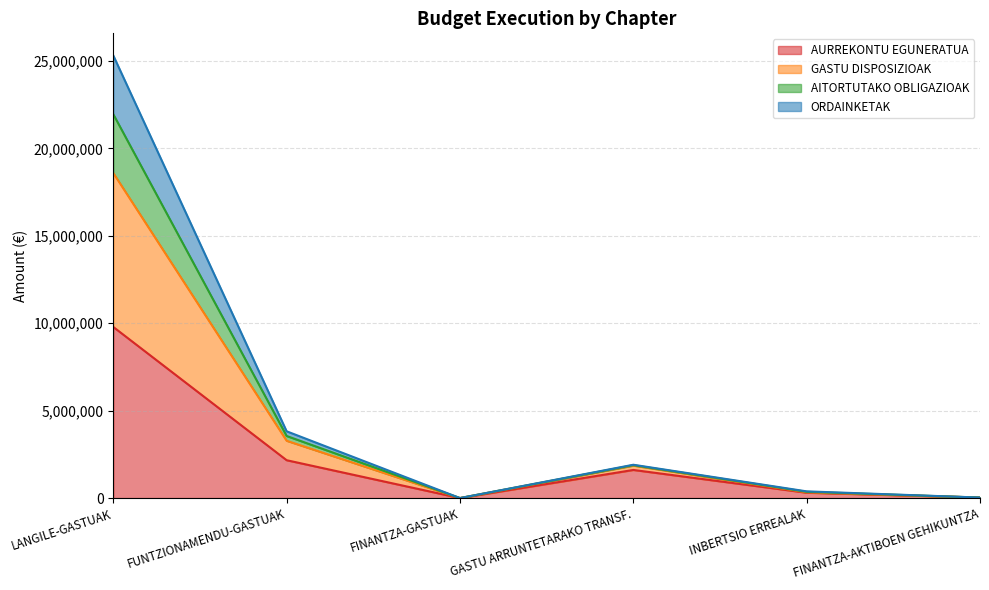

Read the AURREKONTU EGUNERATUA value at LANGILE-GASTUAK, to the nearest 10.

9788280